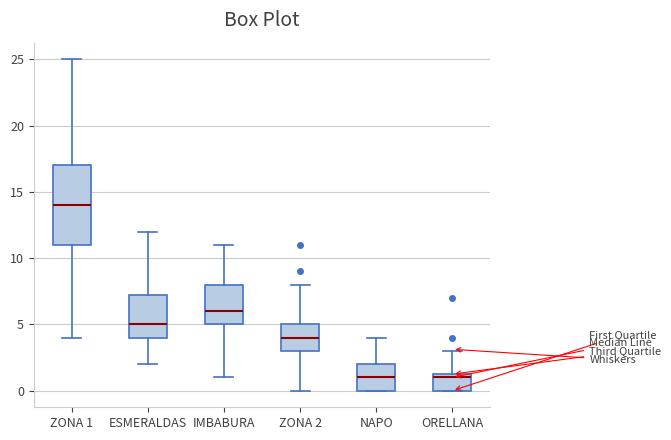

Which box has the highest median line?

ZONA 1